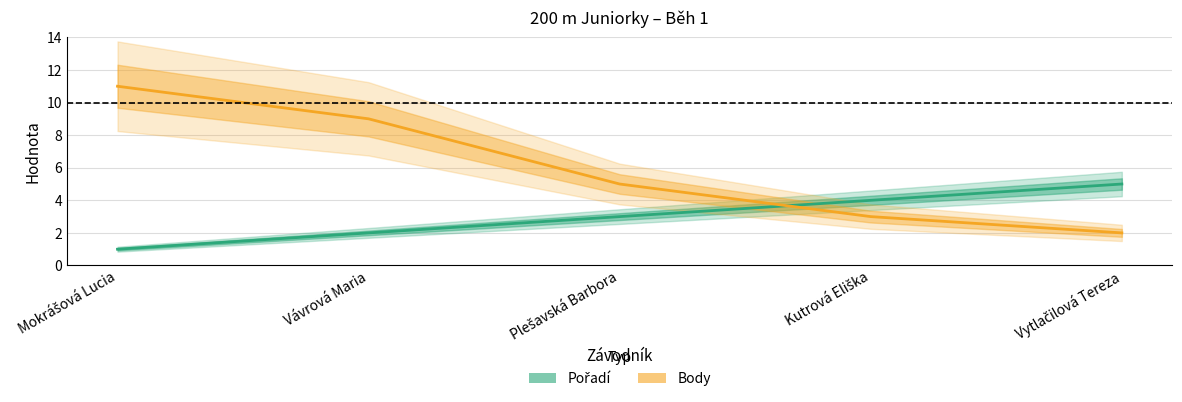

Which category has the lowest value across all series?

Mokrášová Lucia